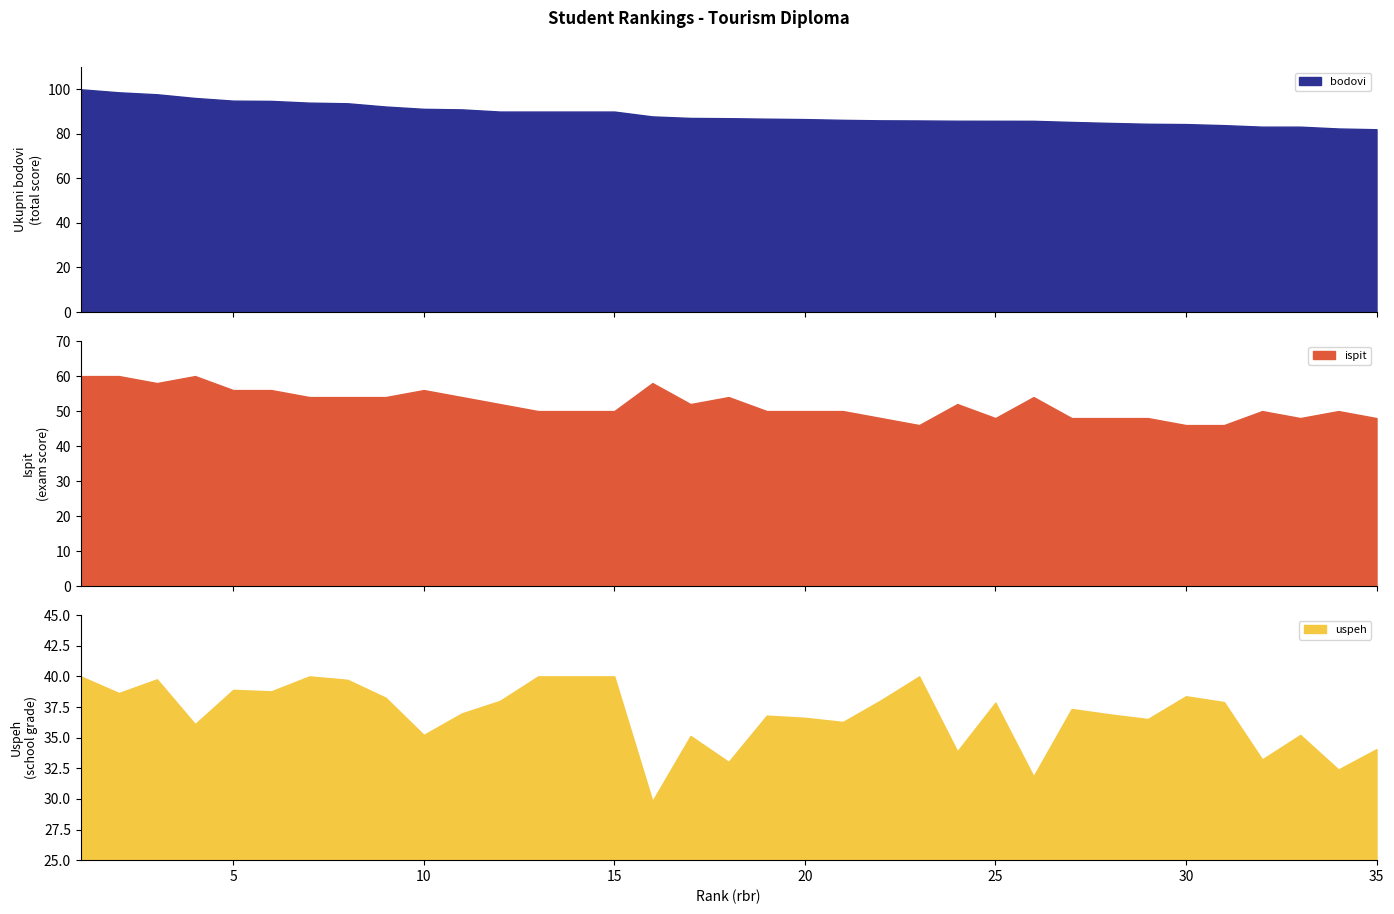

Reading left to right, what are all the values shown in this chart?

bodovi: 1=100.0	2=98.6	3=97.8	4=96.1	5=94.9	6=94.8	7=94.0	8=93.7	9=92.3	10=91.2	11=91.0	12=90.0	13=90.0	14=90.0	15=90.0	16=87.8	17=87.1	18=87.0	19=86.8	20=86.6	21=86.3	22=86.1	23=86.0	24=85.9	25=85.9	26=85.8	27=85.3	28=84.9	29=84.5	30=84.4	31=83.9	32=83.2	33=83.2	34=82.4	35=82.1
ispit: 1=60.0	2=60.0	3=58.0	4=60.0	5=56.0	6=56.0	7=54.0	8=54.0	9=54.0	10=56.0	11=54.0	12=52.0	13=50.0	14=50.0	15=50.0	16=58.0	17=52.0	18=54.0	19=50.0	20=50.0	21=50.0	22=48.0	23=46.0	24=52.0	25=48.0	26=54.0	27=48.0	28=48.0	29=48.0	30=46.0	31=46.0	32=50.0	33=48.0	34=50.0	35=48.0
uspeh: 1=40.0	2=38.6	3=39.8	4=36.1	5=38.9	6=38.8	7=40.0	8=39.7	9=38.3	10=35.2	11=37.0	12=38.0	13=40.0	14=40.0	15=40.0	16=29.8	17=35.1	18=33.0	19=36.8	20=36.6	21=36.3	22=38.1	23=40.0	24=33.9	25=37.9	26=31.8	27=37.3	28=36.9	29=36.5	30=38.4	31=37.9	32=33.2	33=35.2	34=32.4	35=34.1